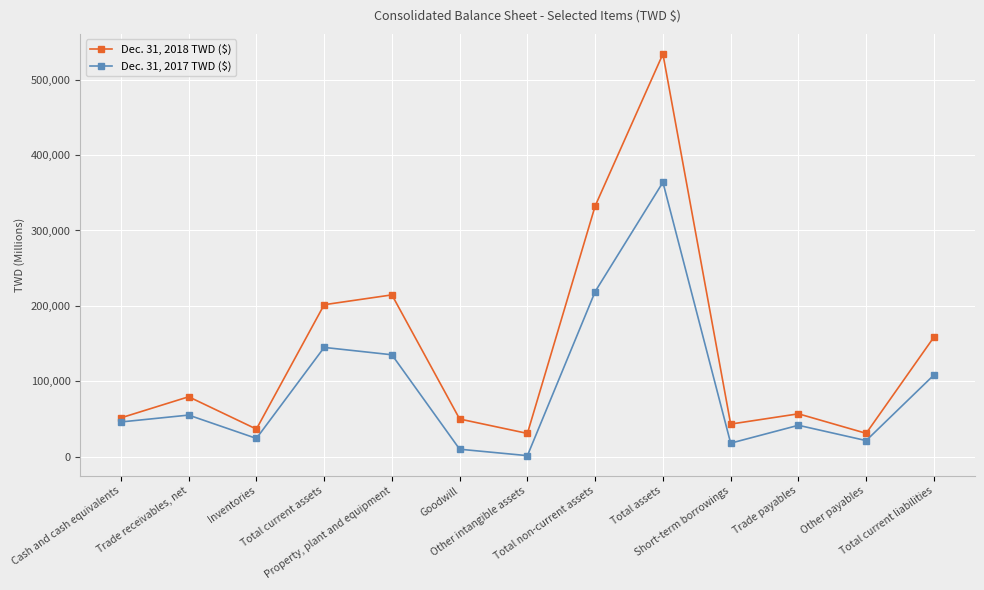

Does the chart have visible grid lines?

Yes